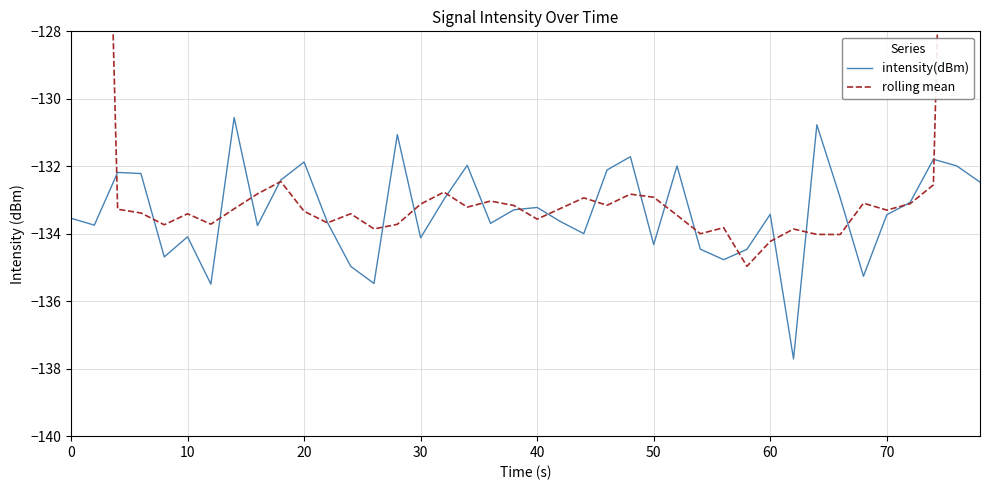

True or false: intensity(dBm) has more than 2 interior local peaks.

True